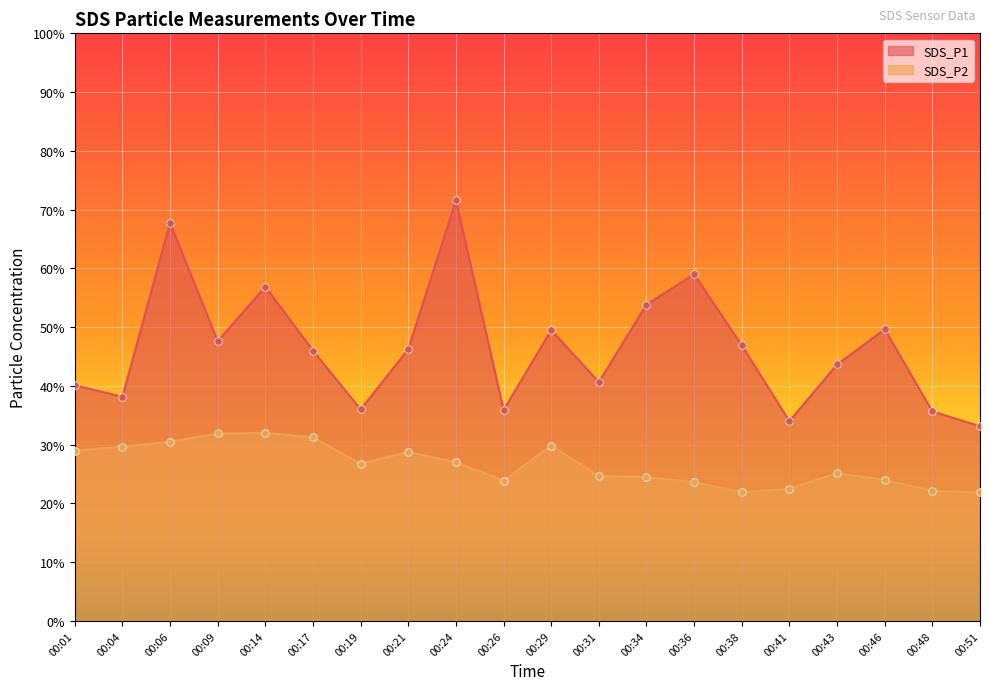

What are all the series names shown in the legend?

SDS_P1, SDS_P2